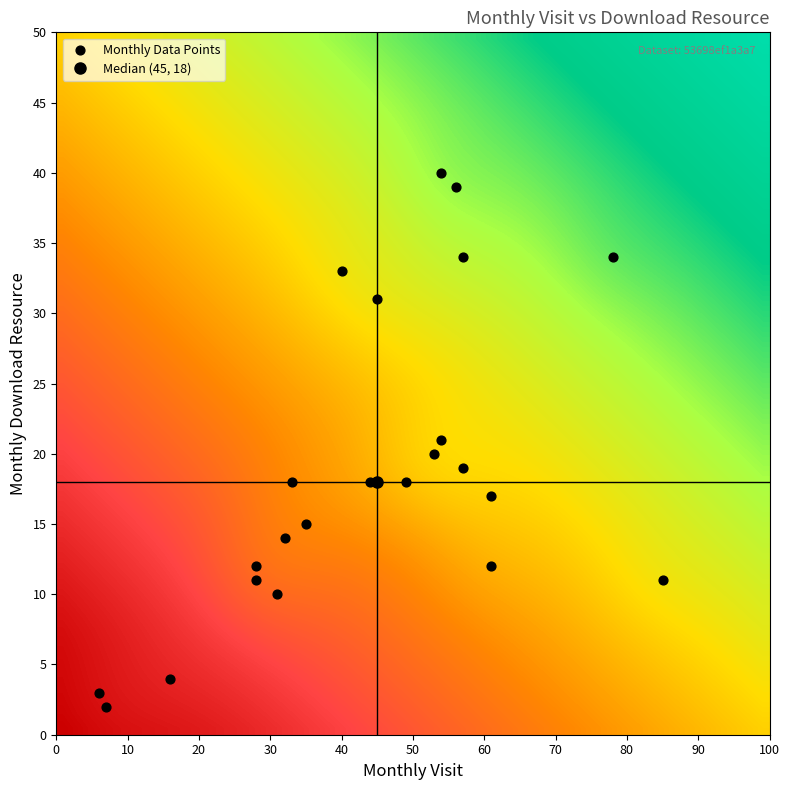

What is the range of X values (max minus min)?

79